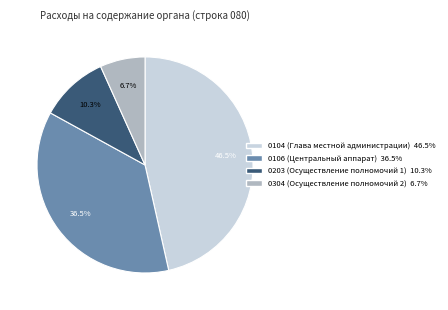

Does 0104 (Глава местной администрации) represent more than half of the total?

No